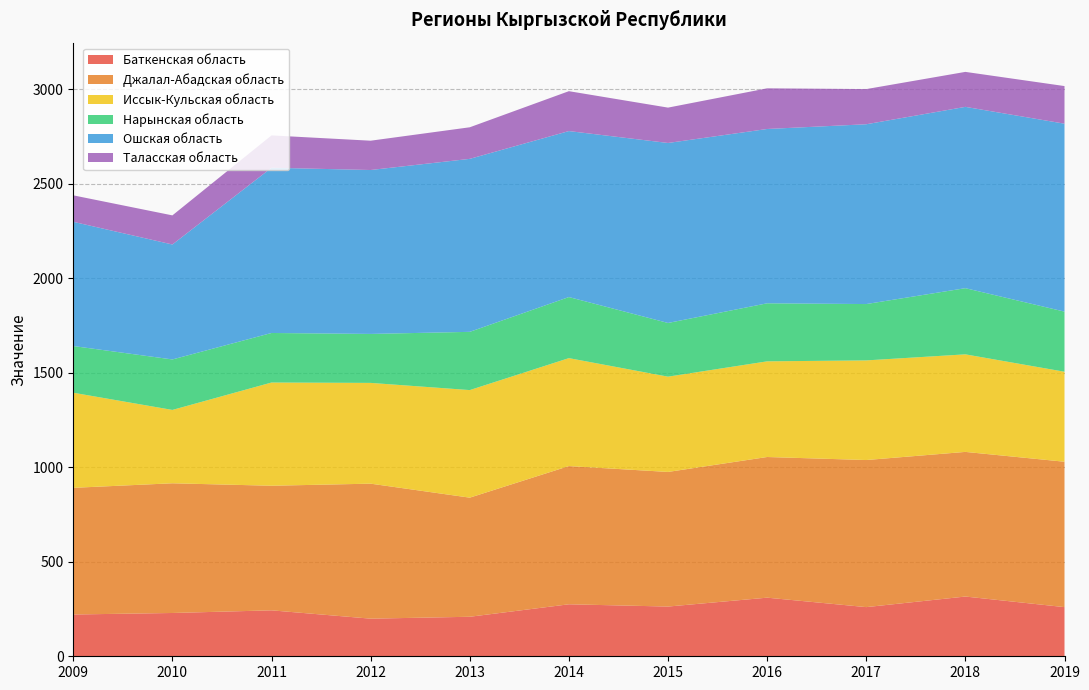

Reading left to right, what are all the values shown in this chart?

Баткенская область: 221	229	243	199	209	275	263	310	260	316	260
Джалал-Абадская область: 670	686	659	714	630	731	712	744	778	765	769
Иссык-Кульская область: 503	388	546	533	569	571	504	506	527	516	476
Нарынская область: 247	267	262	259	308	323	284	307	298	350	318
Ошская область: 657	608	874	867	915	878	952	922	951	959	994
Таласская область: 140	154	171	155	167	211	187	215	186	185	199